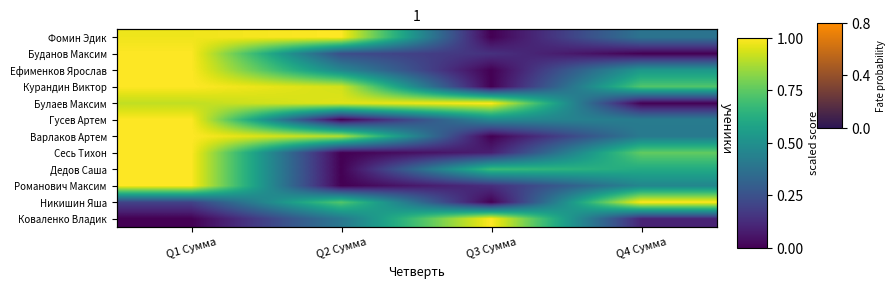

Which label corresponds to the largest value in the chart?

Q1 Сумма